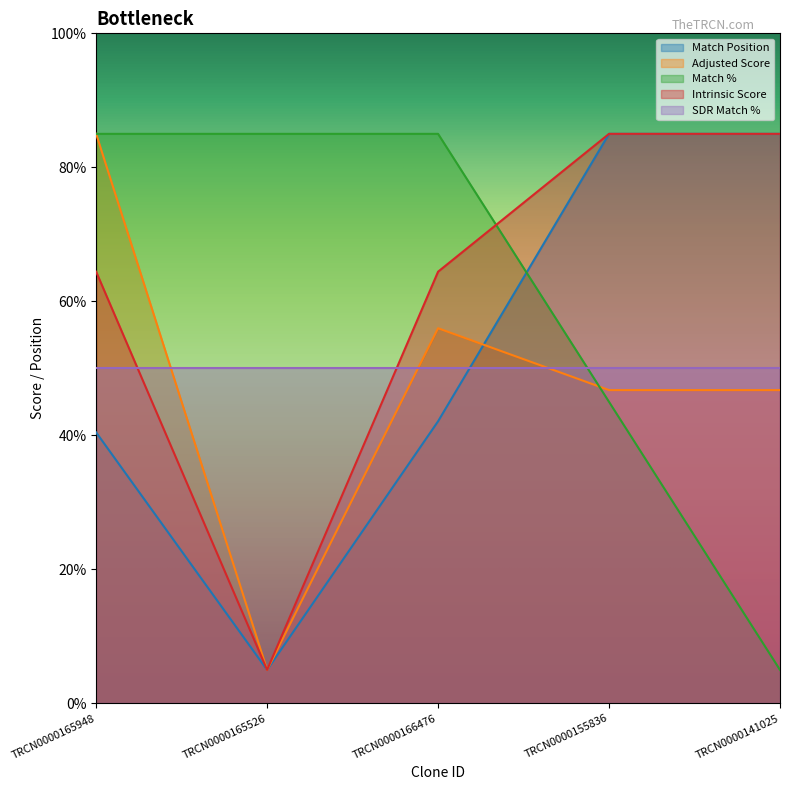

What is the label of the 5th point from the left?

TRCN0000141025